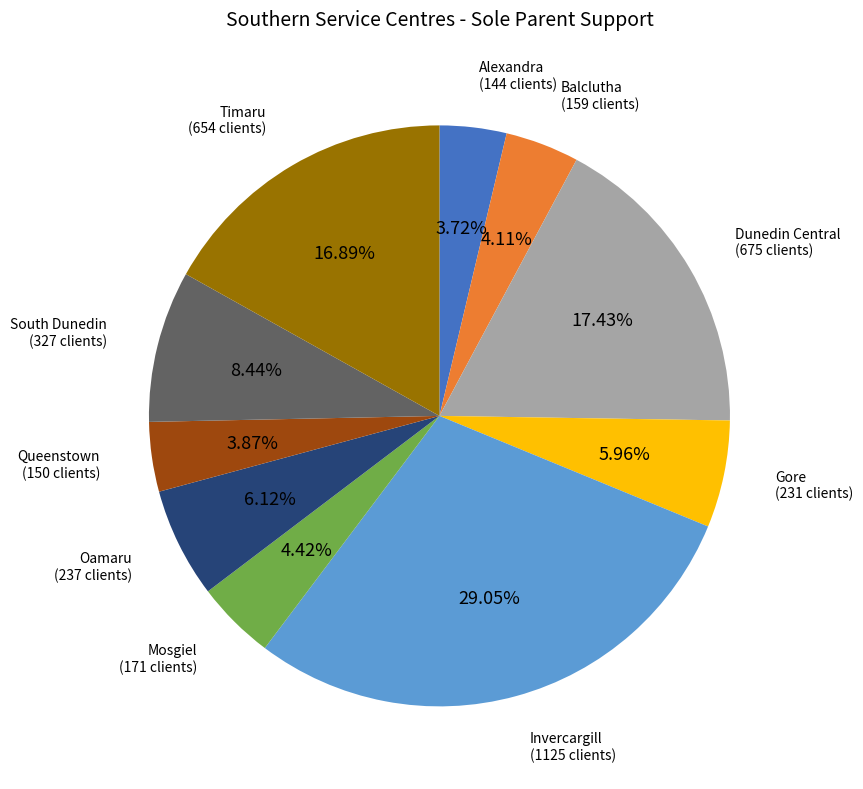

How many slices are in this pie chart?

10